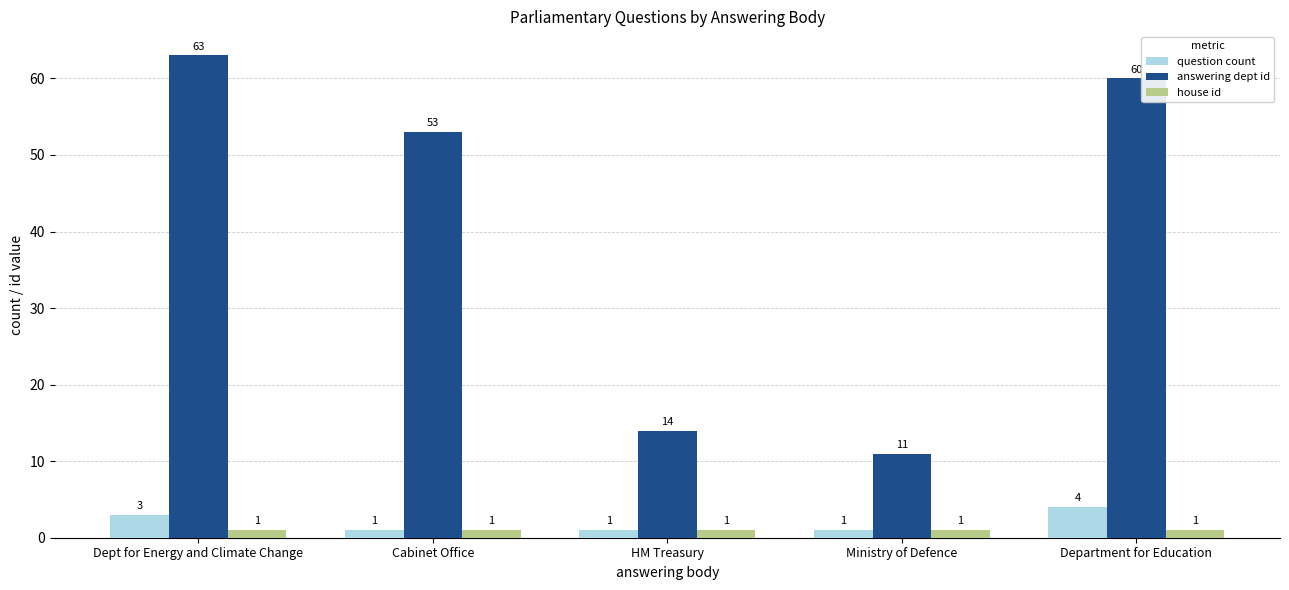

What are all the series names shown in the legend?

question count, answering dept id, house id